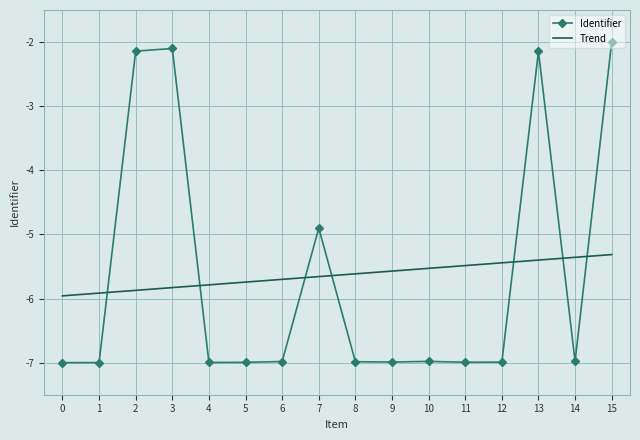

Which series has the widest spread of values?

Identifier